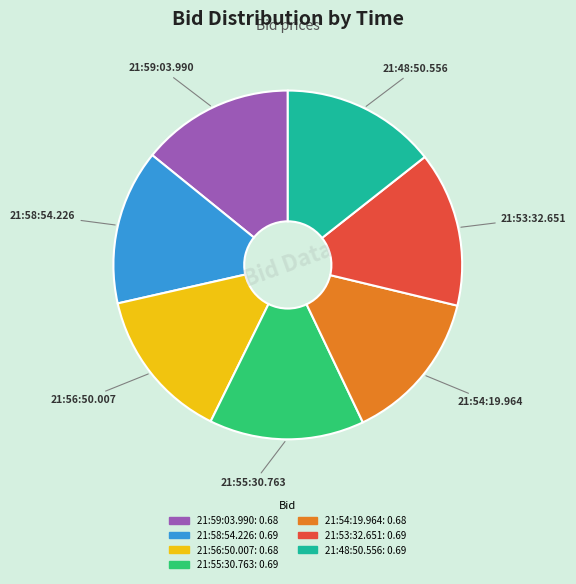

Count the number of slices in the pie.

7